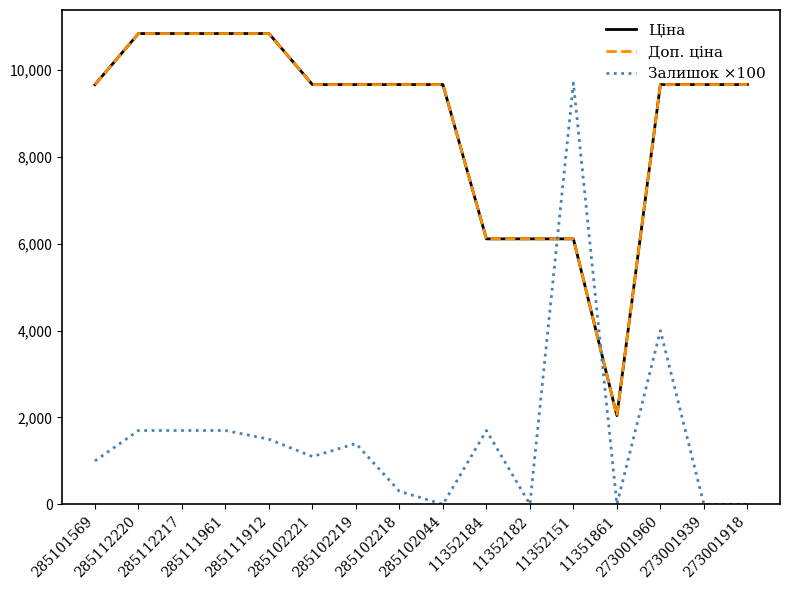

Where does the Доп. ціна series first go above 9664?

285101569